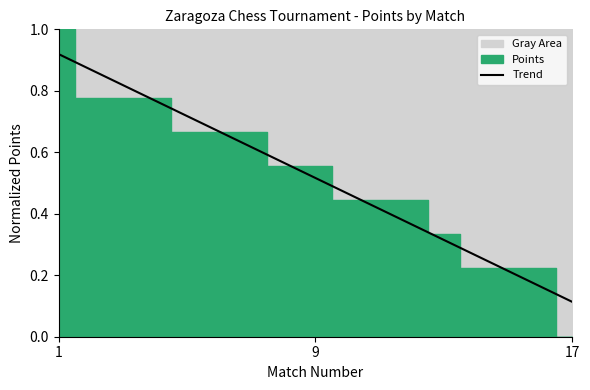

What is the smallest value displayed?

0.1